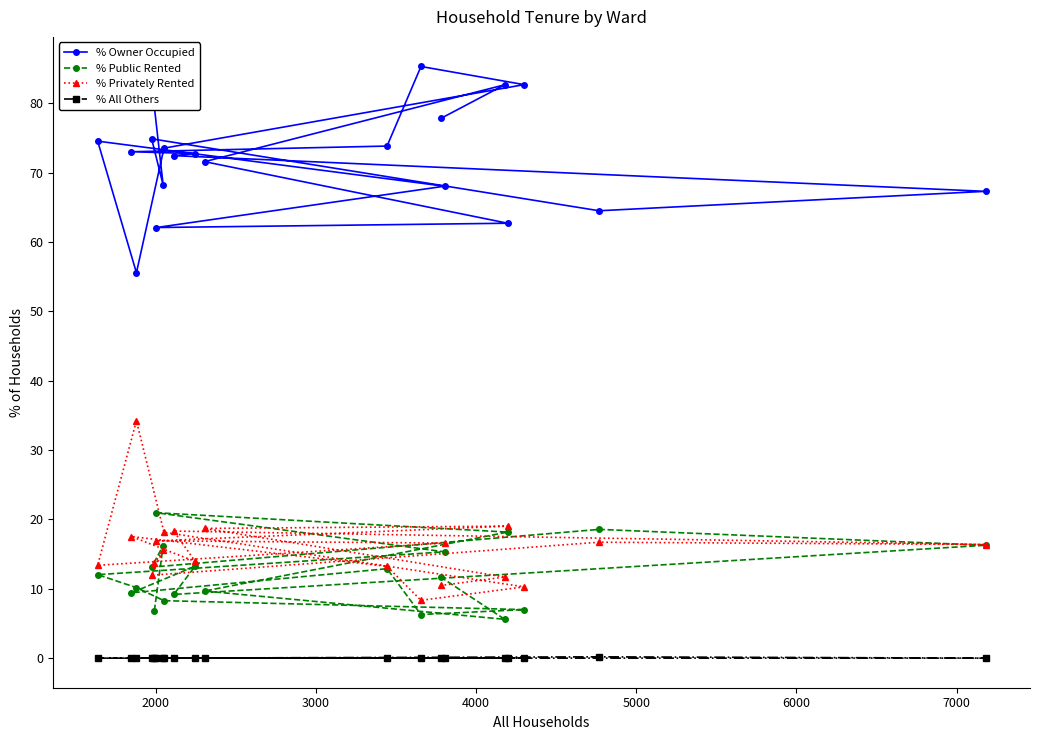

Reading left to right, transcribe all the data shown in this chart.

% Owner Occupied: 79.5	68.2	74.9	64.5	67.3	72.5	72.8	73.0	73.9	85.3	82.7	73.6	55.6	74.6	68.1	62.1	62.7	71.6	82.7	77.9
% Public Rented: 6.8	16.2	13.1	18.6	16.3	9.2	13.3	9.4	12.9	6.3	7.0	8.3	10.2	12.0	15.3	21.0	18.2	9.7	5.6	11.7
% Privately Rented: 13.7	15.6	12.0	16.7	16.4	18.3	13.9	17.5	13.2	8.3	10.3	18.1	34.2	13.4	16.6	16.9	19.0	18.7	11.7	10.5
% All Others: 0.0	0.0	0.0	0.2	0.0	0.0	0.0	0.0	0.0	0.0	0.0	0.0	0.0	0.0	0.0	0.0	0.0	0.0	0.0	0.0